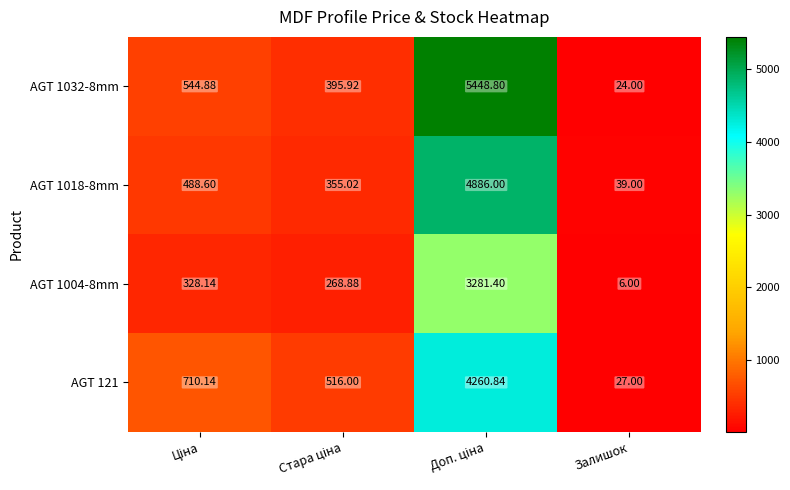

What is the difference between the highest and lowest values at Залишок?

33.0